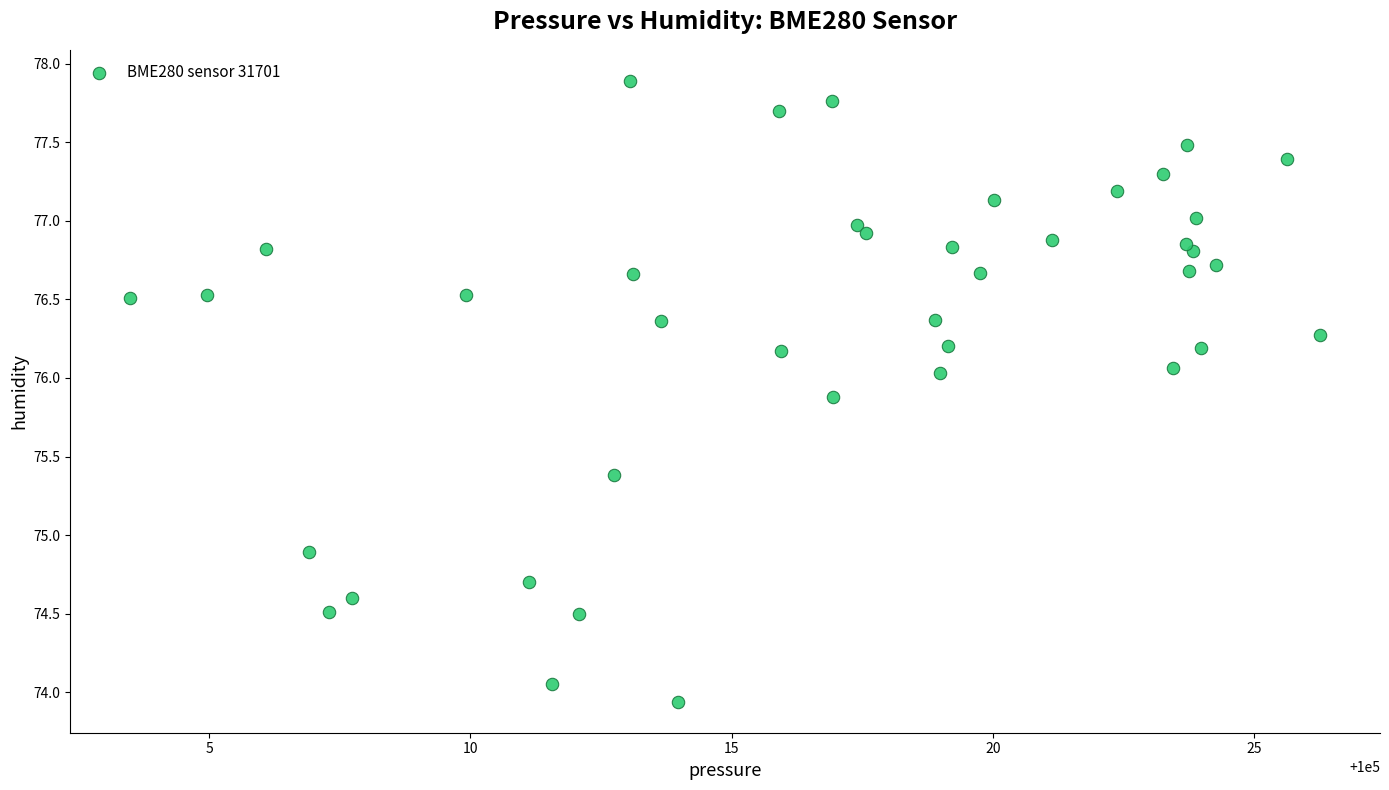

What Y value in the scatter plot is closest to 75?

74.9